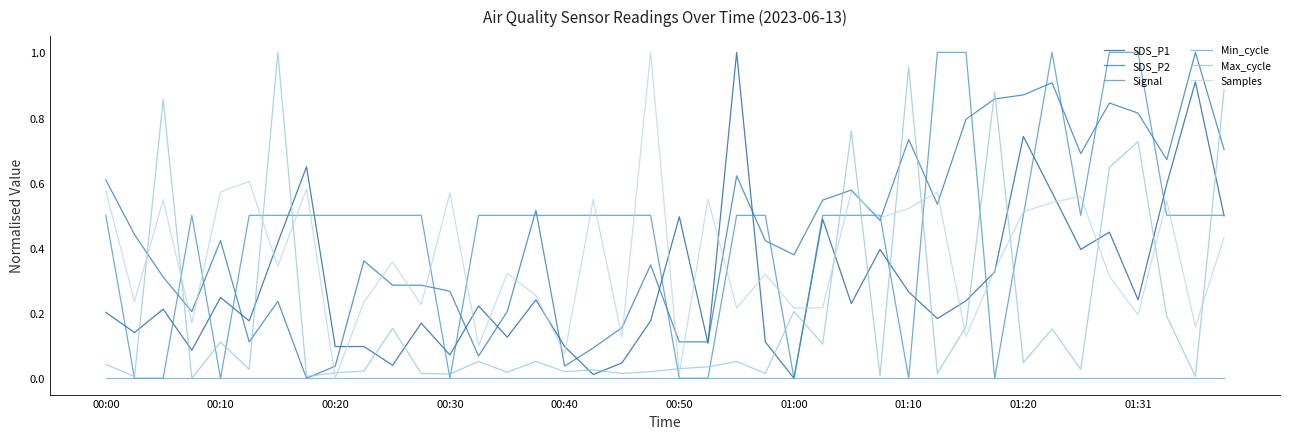

True or false: Max_cycle and SDS_P1 intersect in this chart.

True